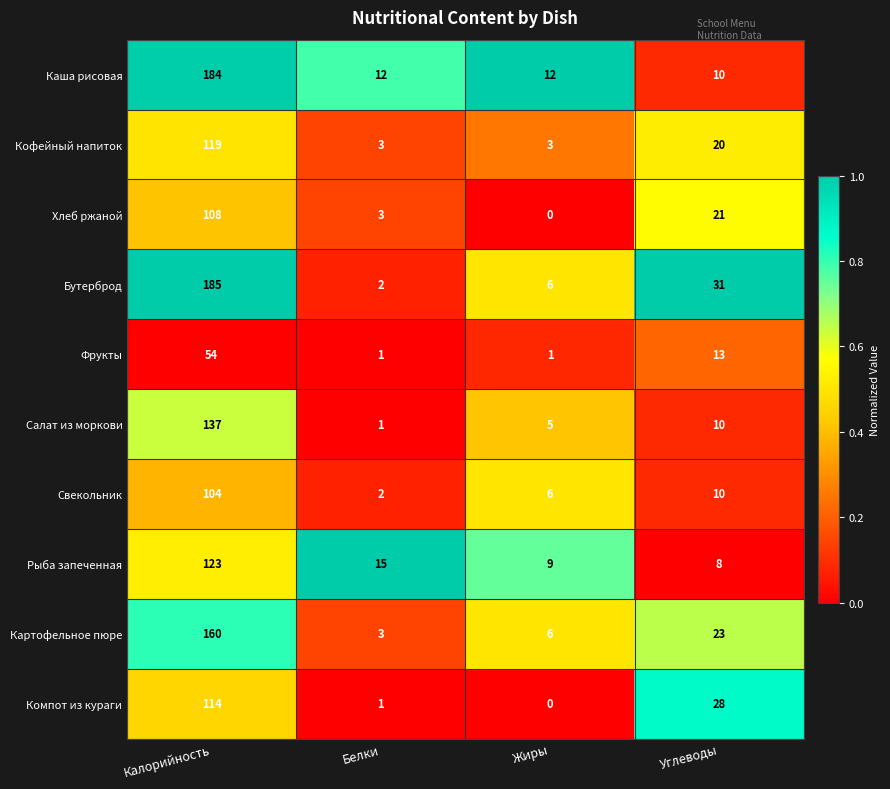

What is the minimum value for Картофельное пюре?

3